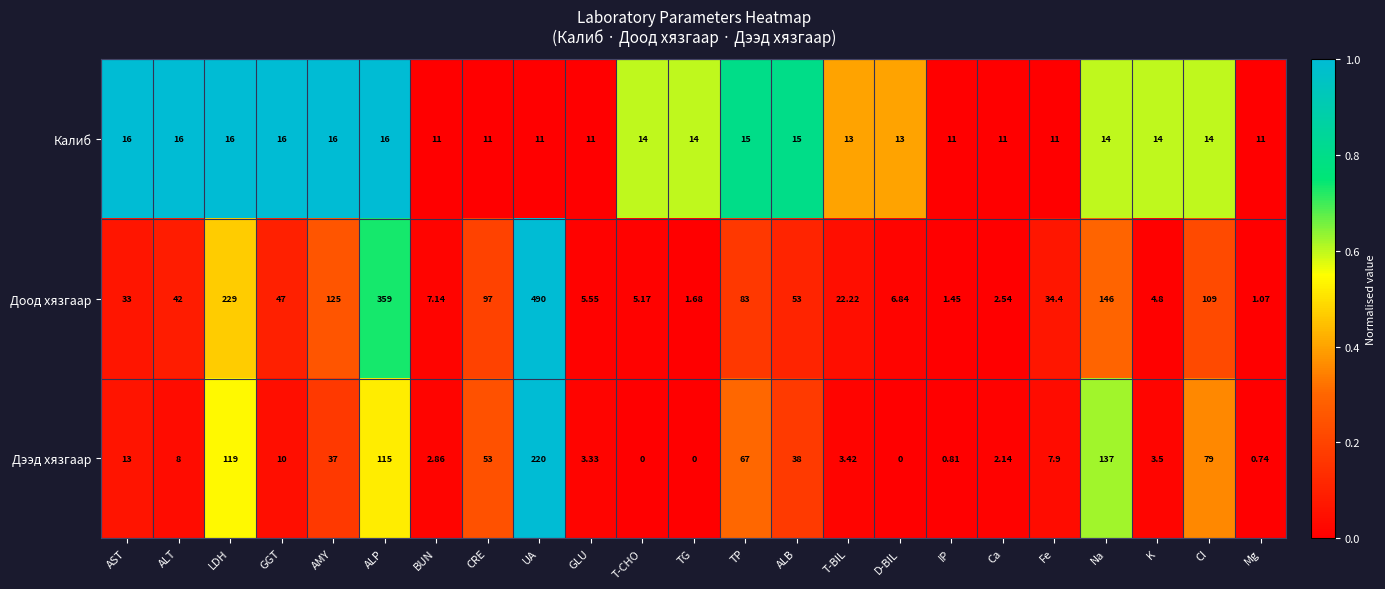

List the series in order of their peak value, lowest first.

Калиб, Дээд хязгаар, Доод хязгаар